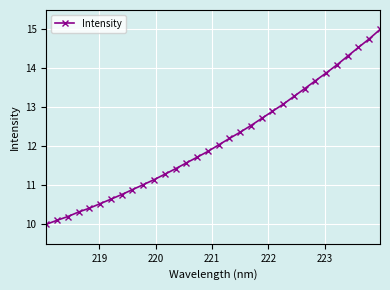

What is the minimum value shown in the chart?

10.0